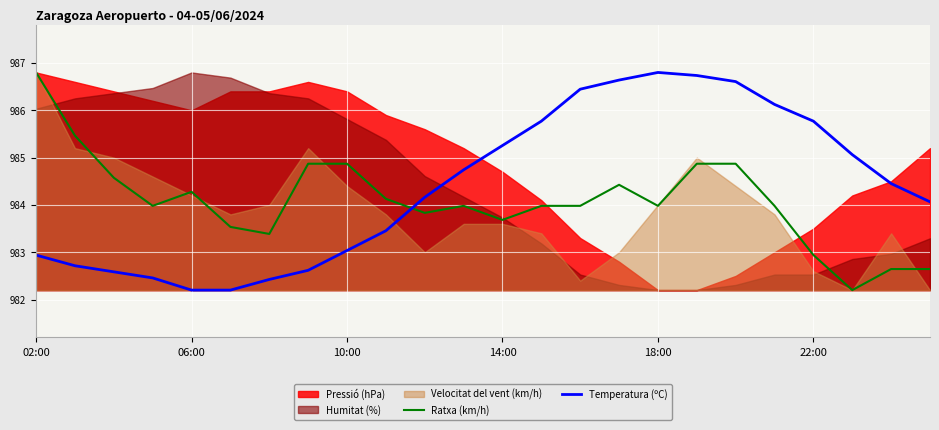

Which series changed the most between 10 and 19?

Temperatura (ºC)